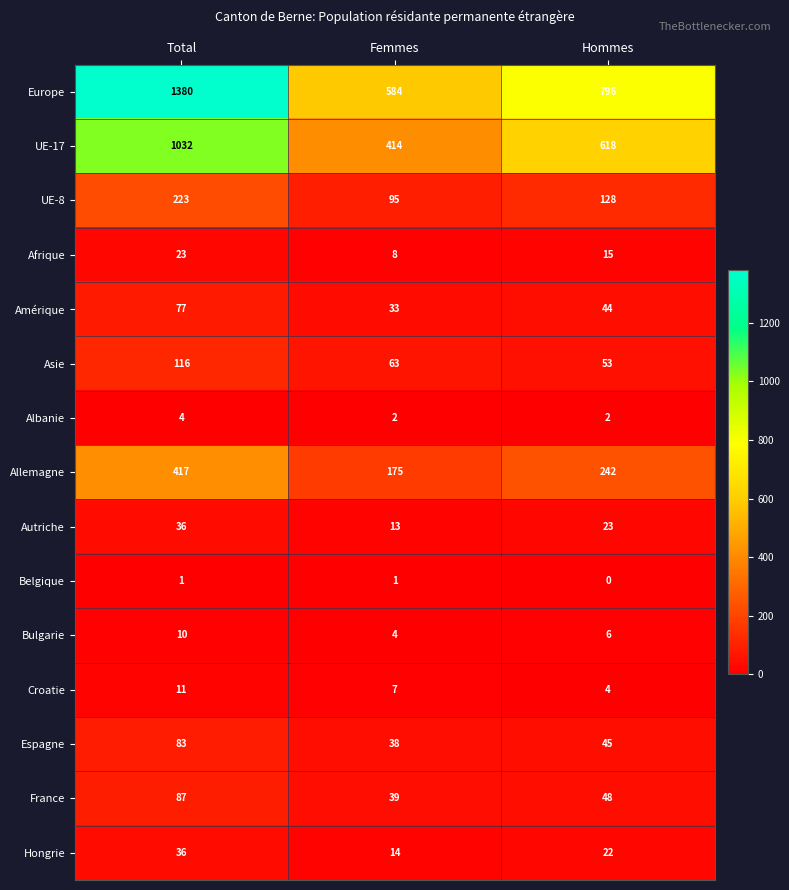

Where is Allemagne nearest to the value 296?

Hommes